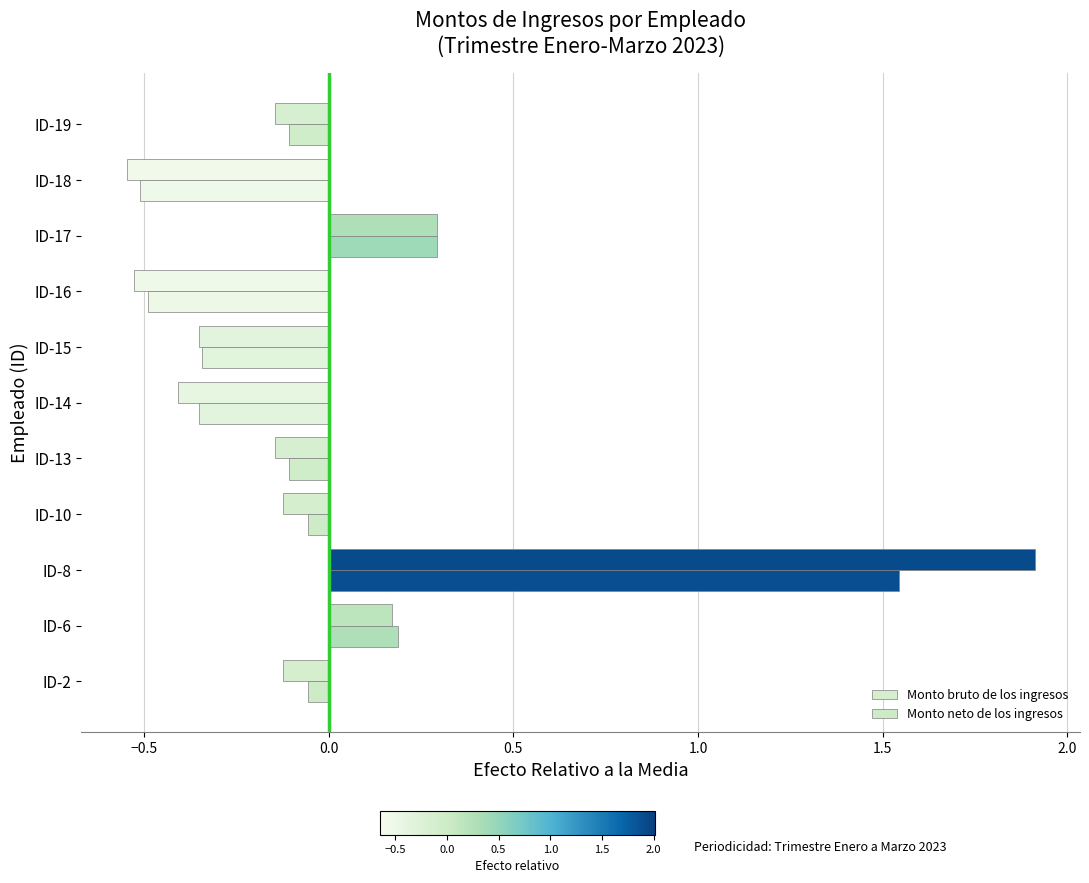

What is the smallest value displayed?

-0.5